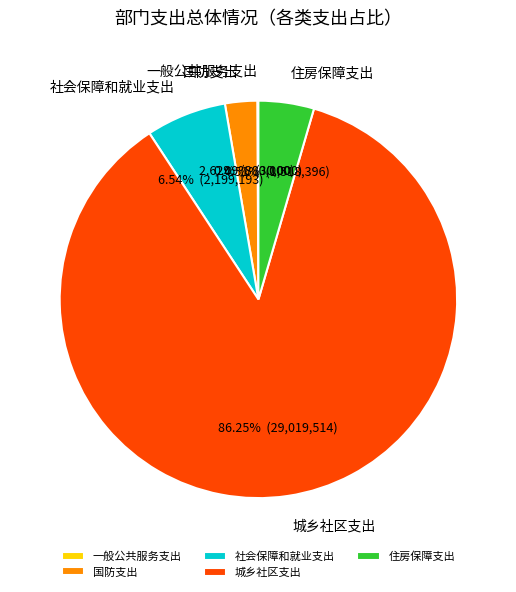

Which has a higher value, 住房保障支出 or 城乡社区支出?

城乡社区支出